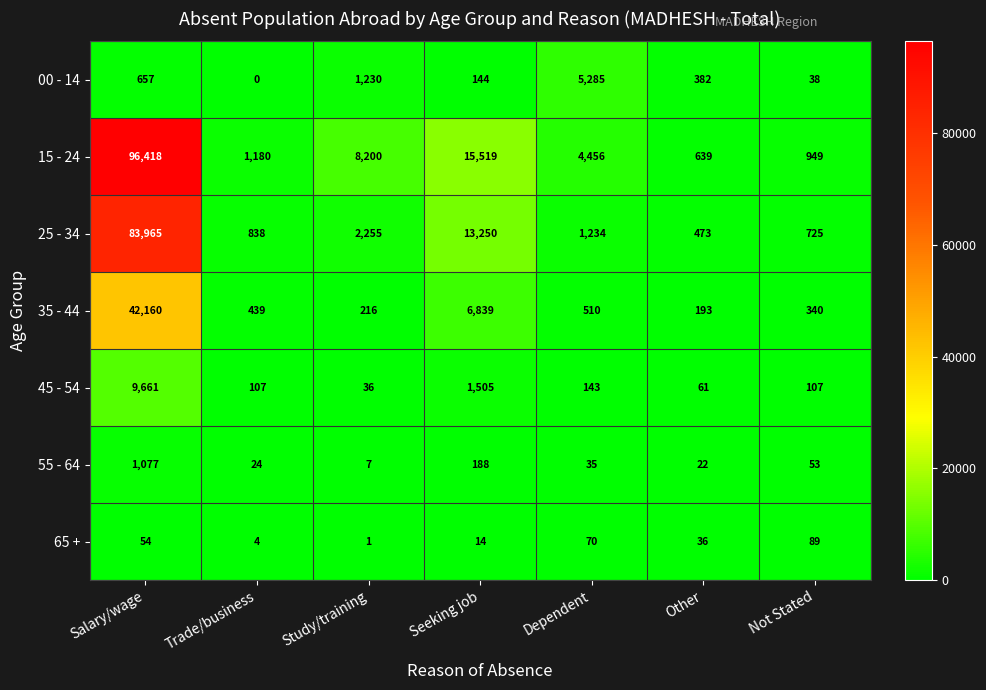

At which label does 25 - 34 first exceed 1234?

Salary/wage